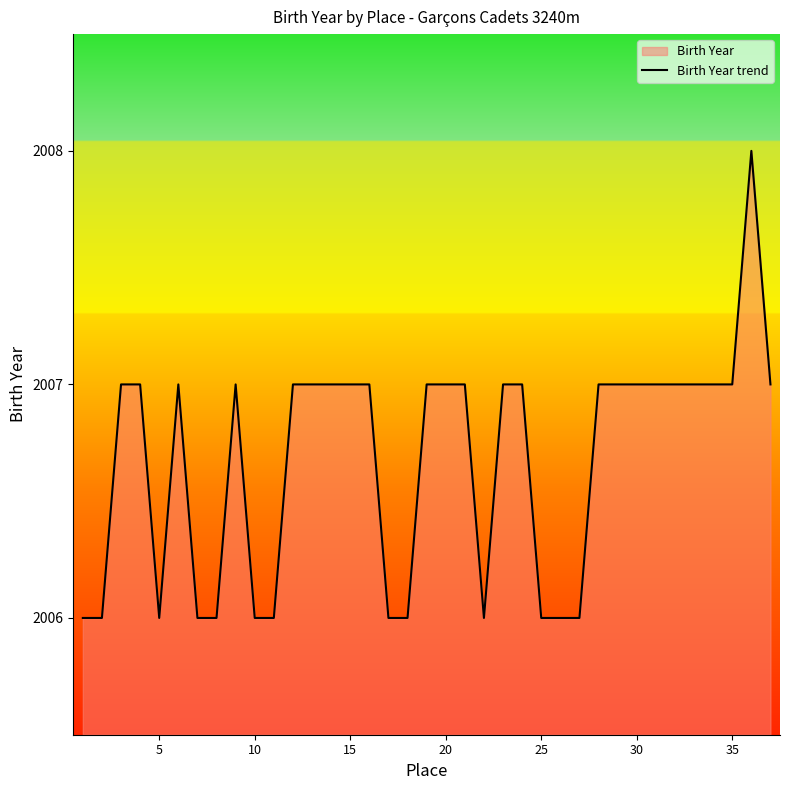

What is the difference between the maximum and minimum values?

2